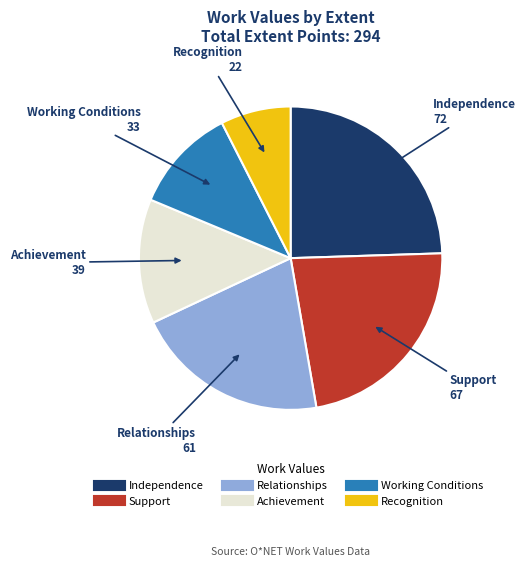

Do Recognition and Support together represent more than half of the pie?

No